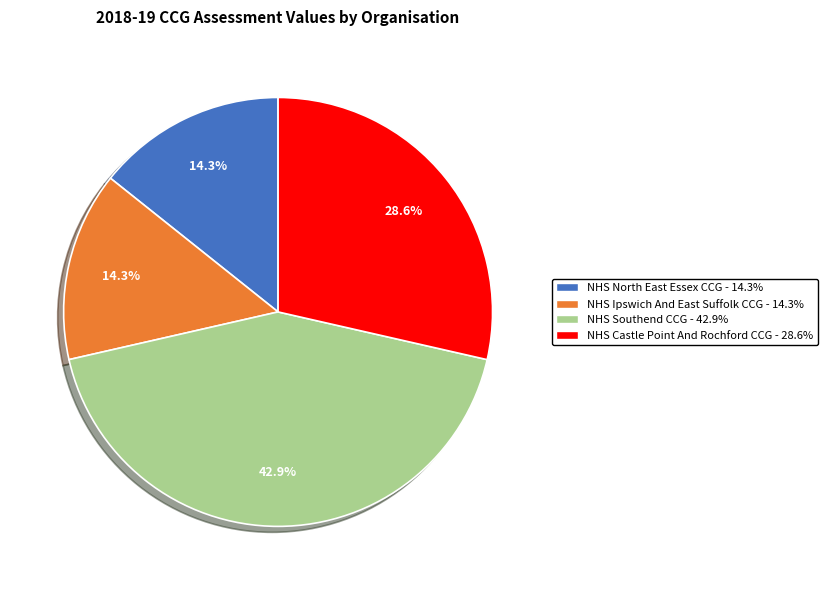

Is the sum of NHS North East Essex CCG and NHS Castle Point And Rochford CCG greater than half?

No